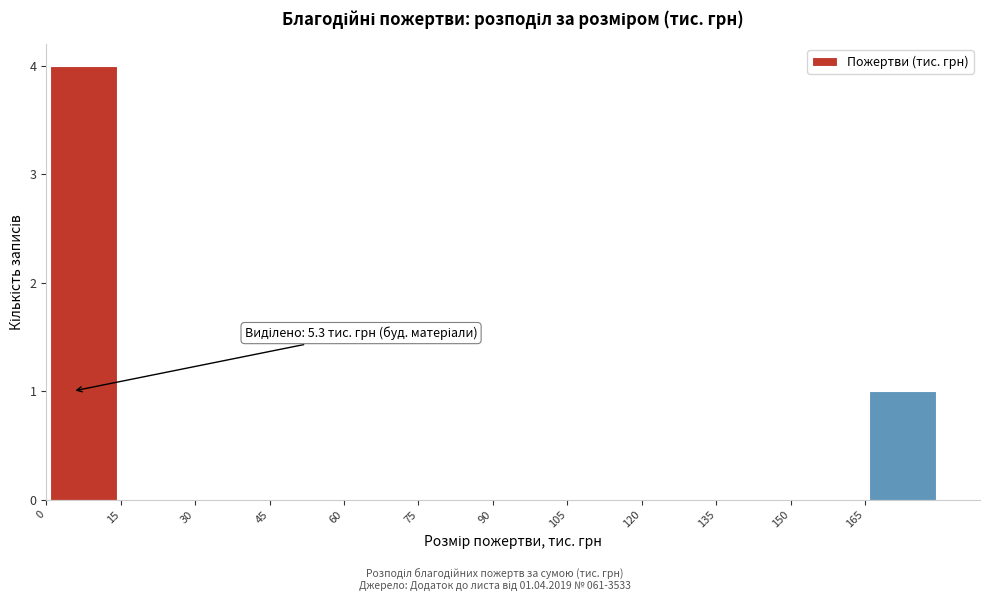

Over which range of the x-axis is the bar tallest?

0 to 15